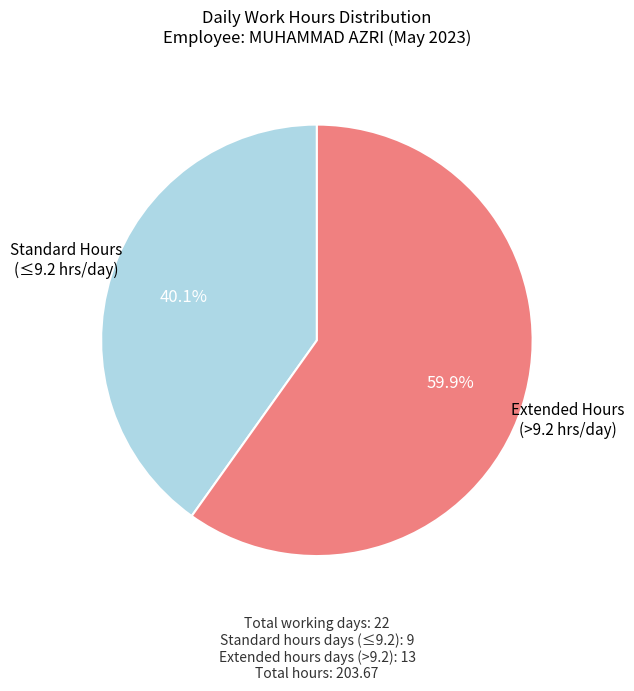

Is there a majority slice in this chart?

Yes